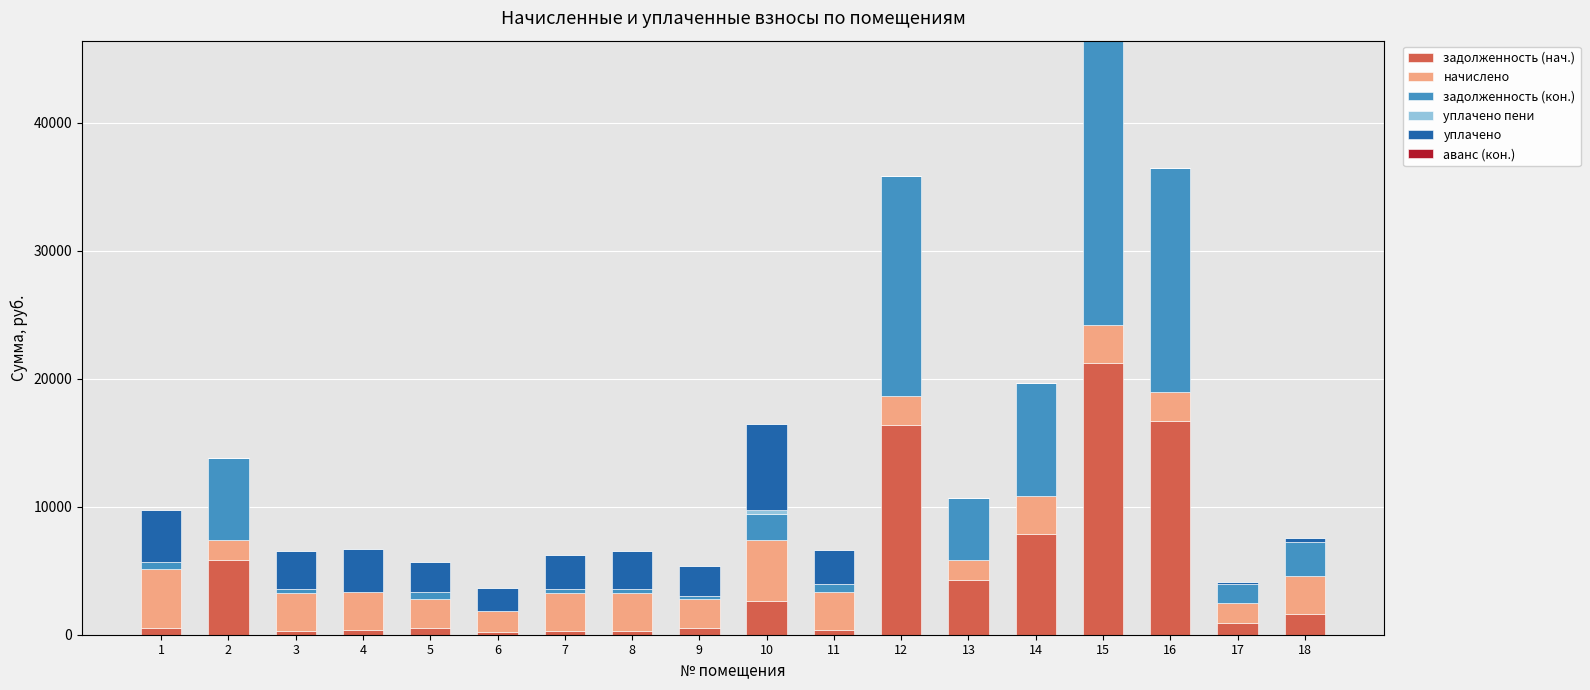

What is the maximum value for задолженность (нач.)?

21245.5